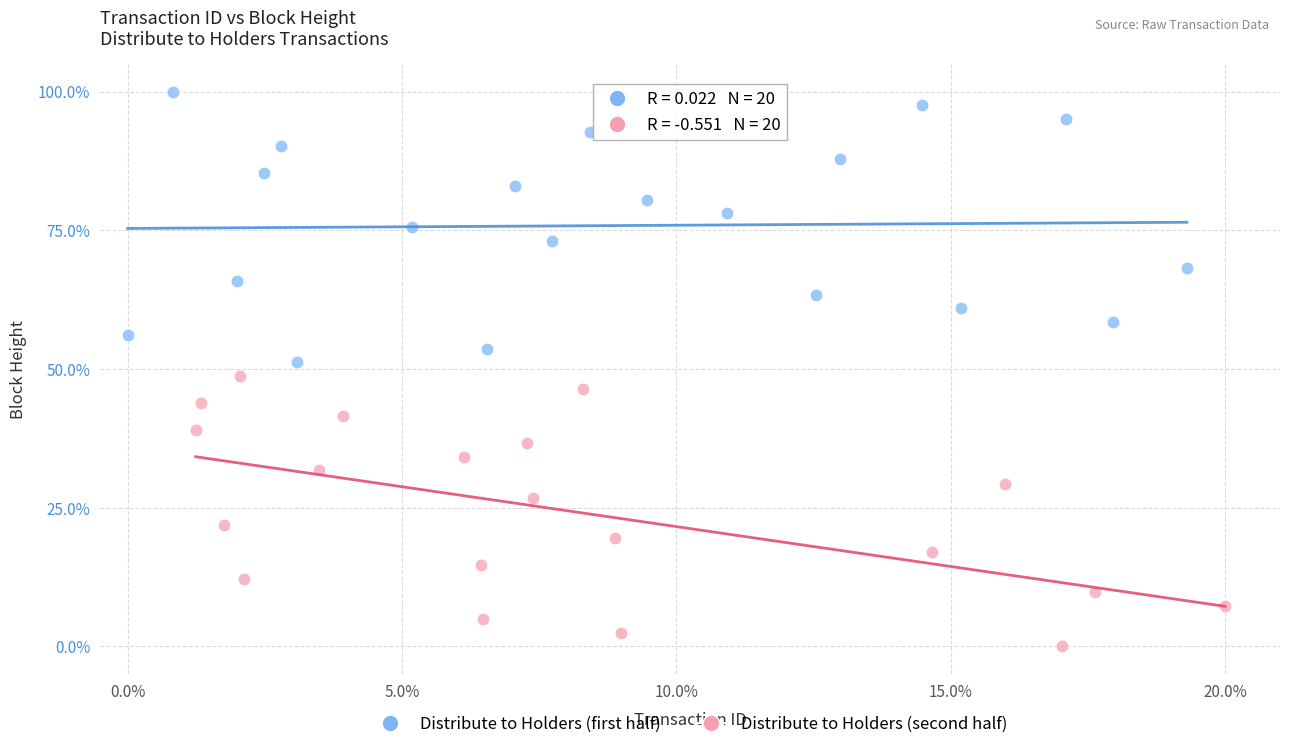

Which series contains the lowest Y value?

Distribute to Holders (second half)